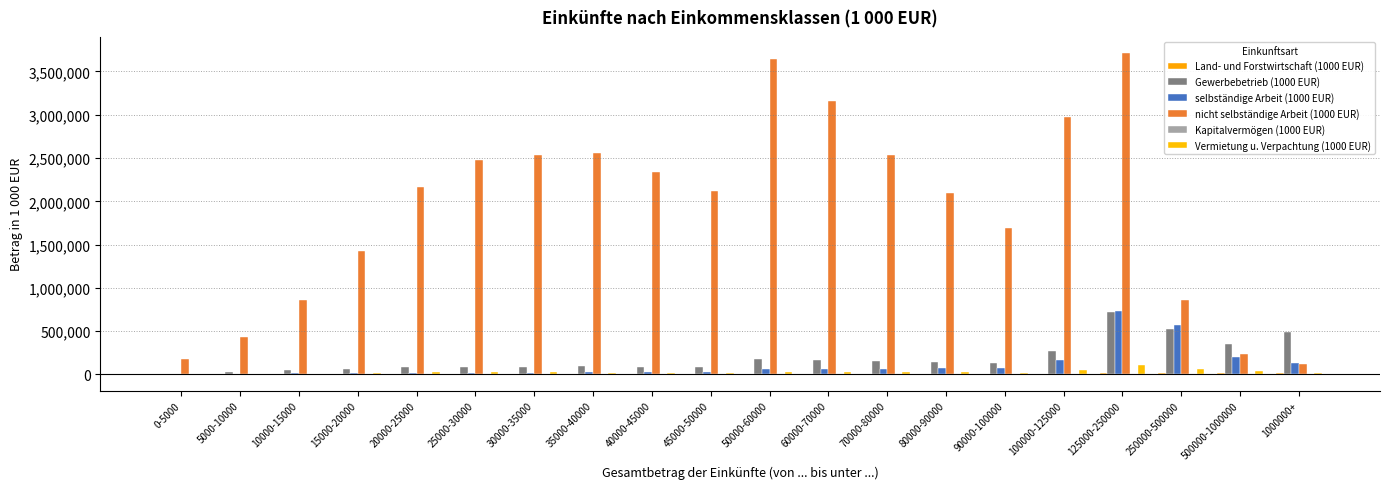

The value of nicht selbständige Arbeit (1000 EUR) at 125000-250000 is 2428799. True or false?

False